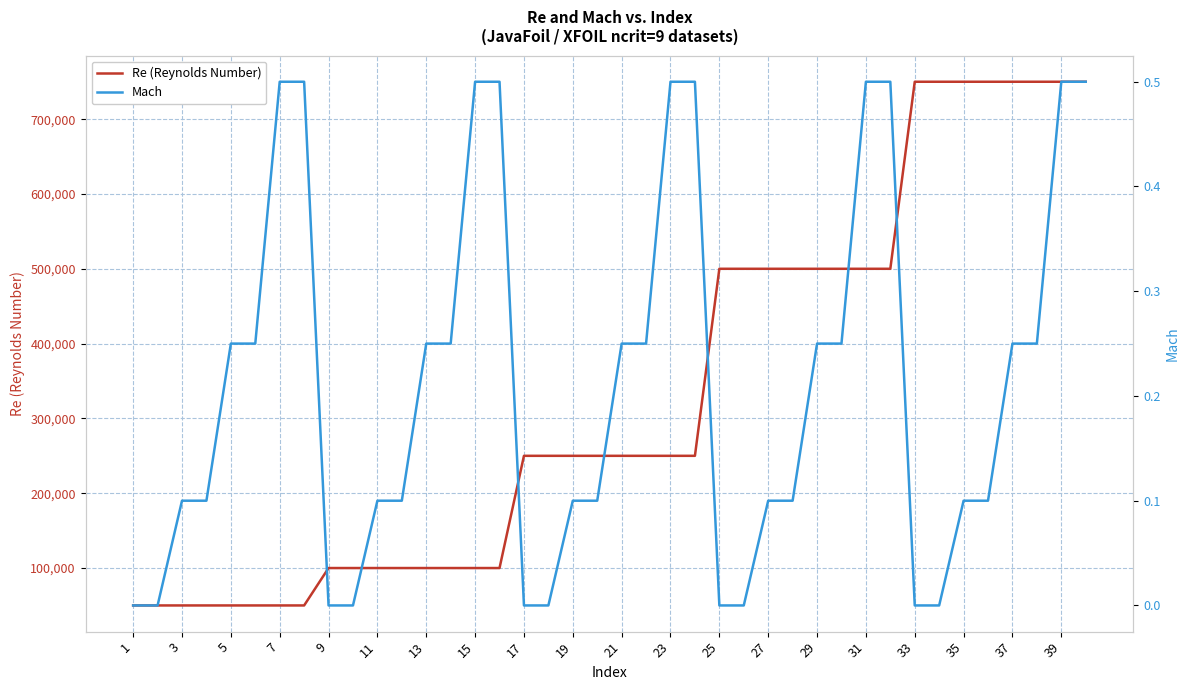

How many positive values does the Mach series have?

30